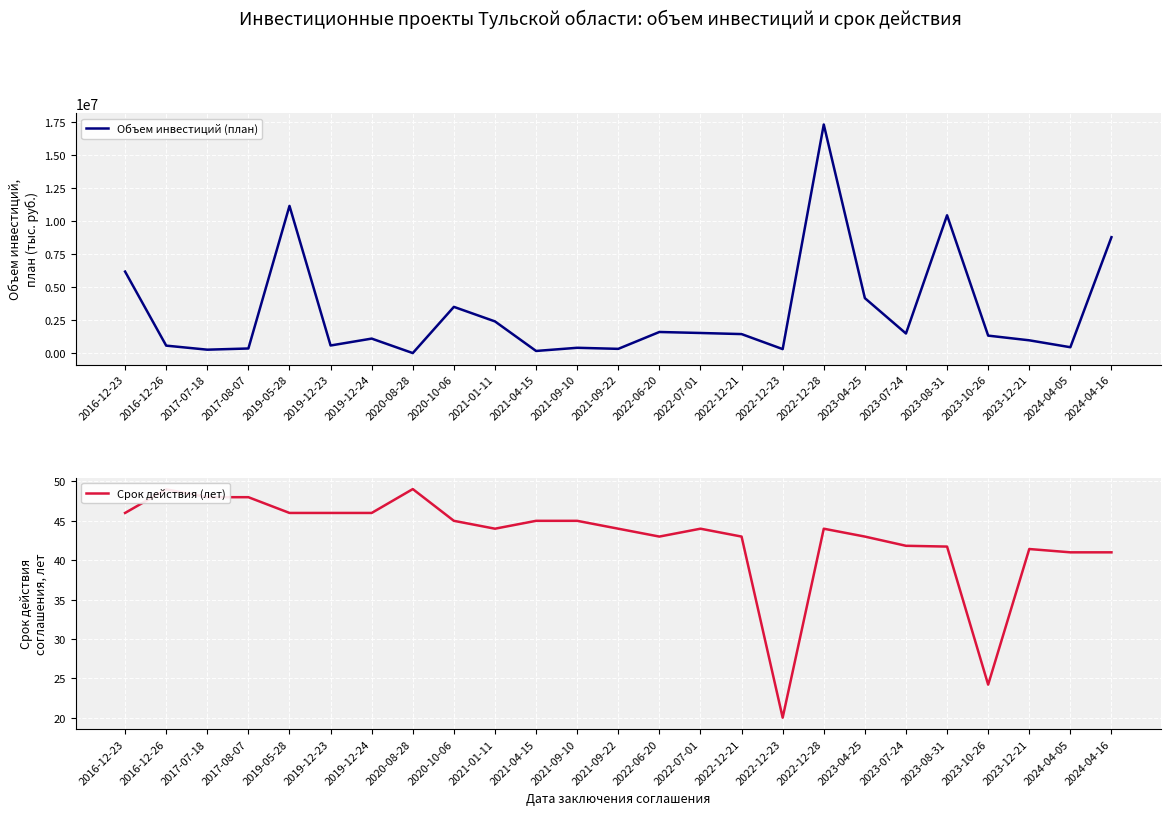

True or false: Объем инвестиций (план) and Срок действия (лет) cross at least once.

False